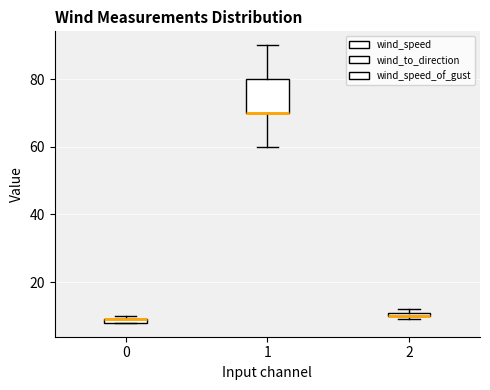

Where is the lower edge of the box at x = 1 on the y-axis? The values are not printed on the chart, so give them approximately, as read against the axis.

70